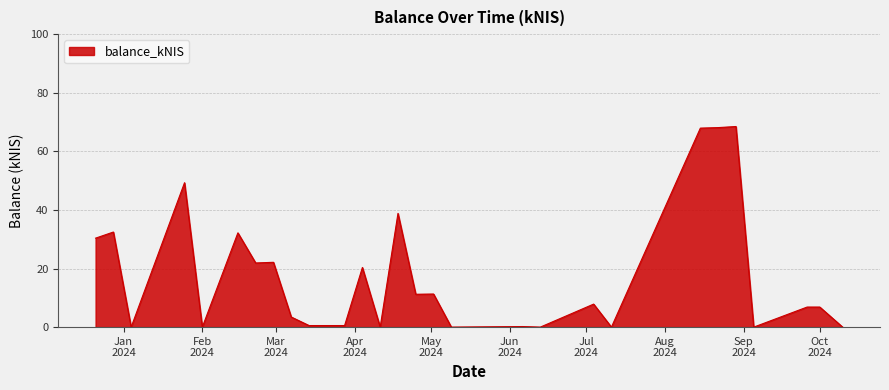

What is the greatest value displayed?

68.5